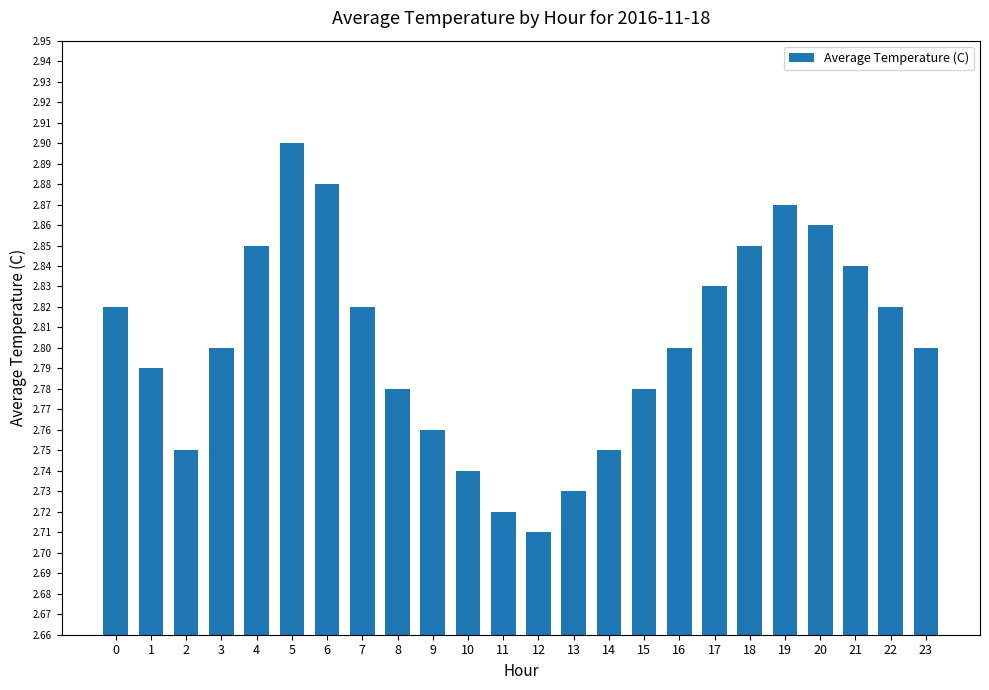

Is it true that the value at 5 is 2.9?

True